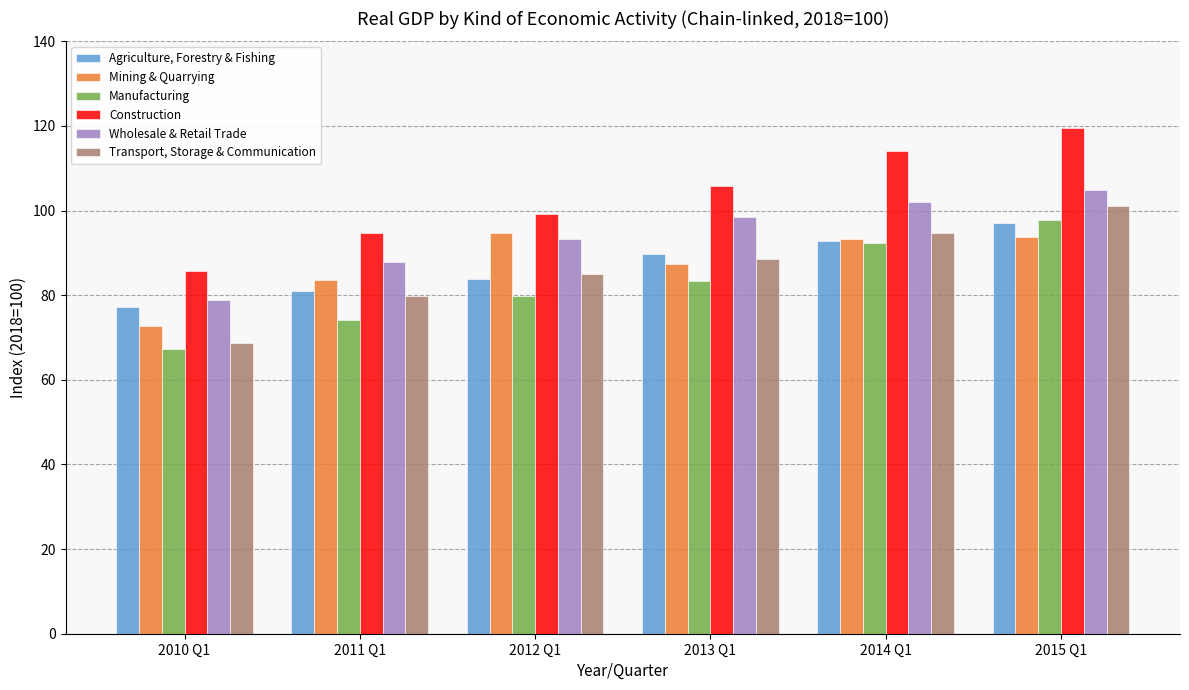

What is the sum of all Construction values?

618.9